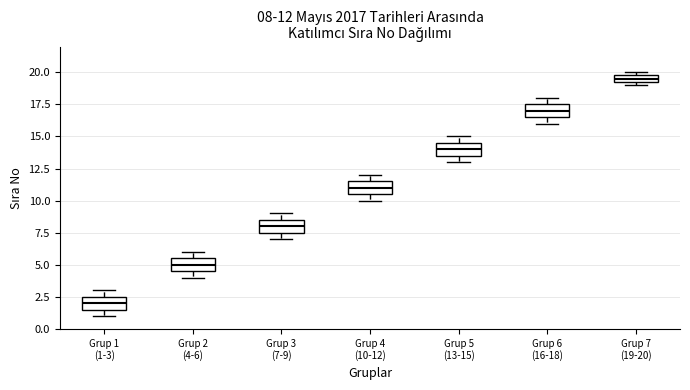

Which box's median line is the highest?

Grup 7 (19-20)